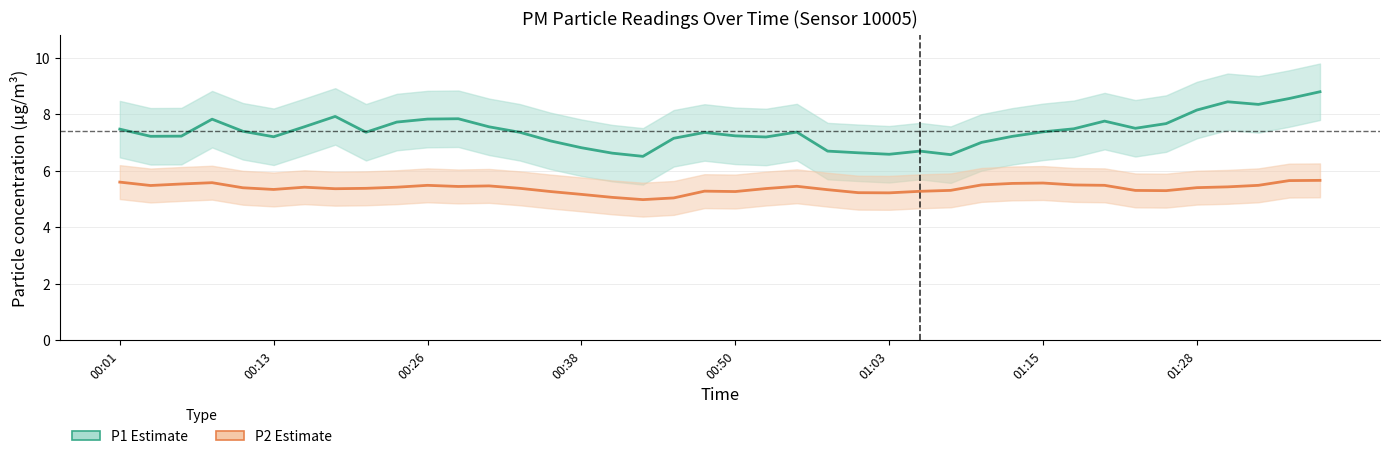

The value of P1 (PM10) at 33 is 7.5. True or false?

True